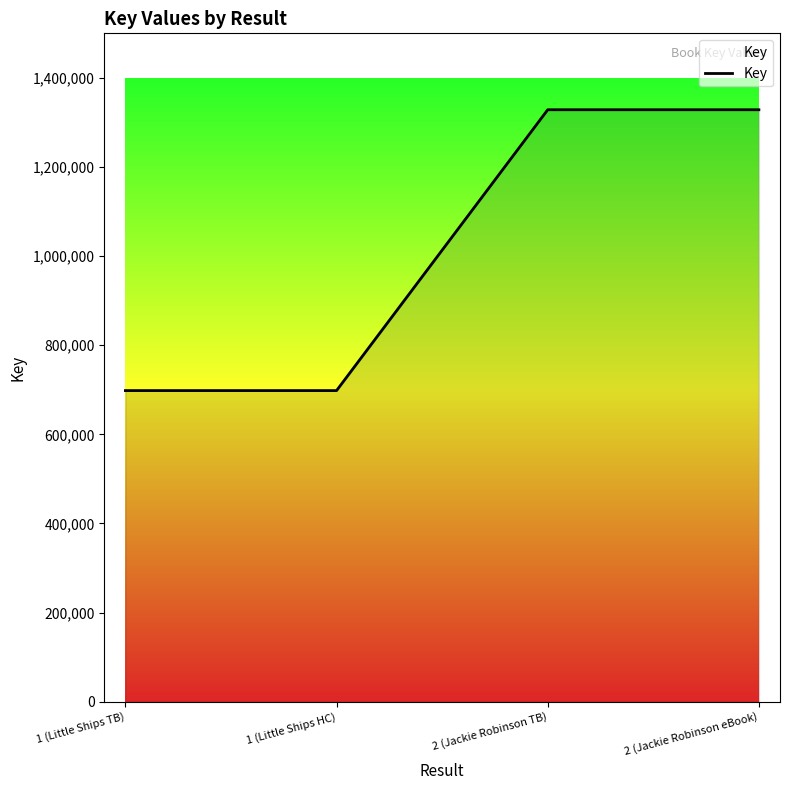

What is the sum of all values?

4053346